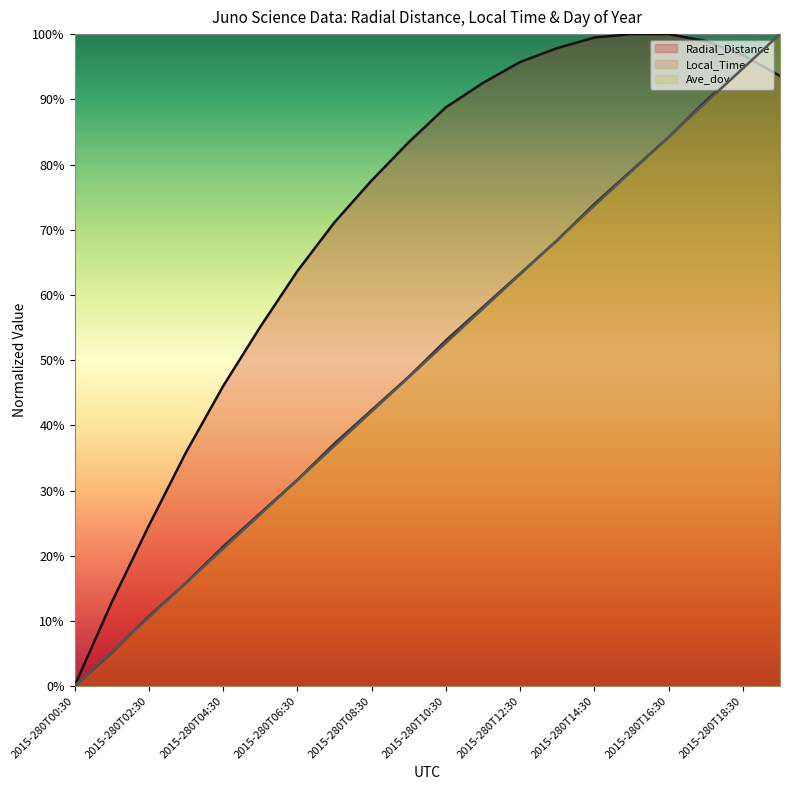

Reading left to right, what are all the values shown in this chart?

Radial_Distance: 2015-280T00:30=0.0	2015-280T01:30=0.1	2015-280T02:30=0.2	2015-280T03:30=0.4	2015-280T04:30=0.5	2015-280T05:30=0.6	2015-280T06:30=0.6	2015-280T07:30=0.7	2015-280T08:30=0.8	2015-280T09:30=0.8	2015-280T10:30=0.9	2015-280T11:30=0.9	2015-280T12:30=1.0	2015-280T13:30=1.0	2015-280T14:30=1.0	2015-280T15:30=1.0	2015-280T16:30=1.0	2015-280T17:30=1.0	2015-280T18:30=1.0	2015-280T19:30=0.9
Local_Time: 2015-280T00:30=0.0	2015-280T01:30=0.1	2015-280T02:30=0.1	2015-280T03:30=0.2	2015-280T04:30=0.2	2015-280T05:30=0.3	2015-280T06:30=0.3	2015-280T07:30=0.4	2015-280T08:30=0.4	2015-280T09:30=0.5	2015-280T10:30=0.5	2015-280T11:30=0.6	2015-280T12:30=0.6	2015-280T13:30=0.7	2015-280T14:30=0.7	2015-280T15:30=0.8	2015-280T16:30=0.8	2015-280T17:30=0.9	2015-280T18:30=0.9	2015-280T19:30=1.0
Ave_doy: 2015-280T00:30=0.0	2015-280T01:30=0.1	2015-280T02:30=0.1	2015-280T03:30=0.2	2015-280T04:30=0.2	2015-280T05:30=0.3	2015-280T06:30=0.3	2015-280T07:30=0.4	2015-280T08:30=0.4	2015-280T09:30=0.5	2015-280T10:30=0.5	2015-280T11:30=0.6	2015-280T12:30=0.6	2015-280T13:30=0.7	2015-280T14:30=0.7	2015-280T15:30=0.8	2015-280T16:30=0.8	2015-280T17:30=0.9	2015-280T18:30=0.9	2015-280T19:30=1.0